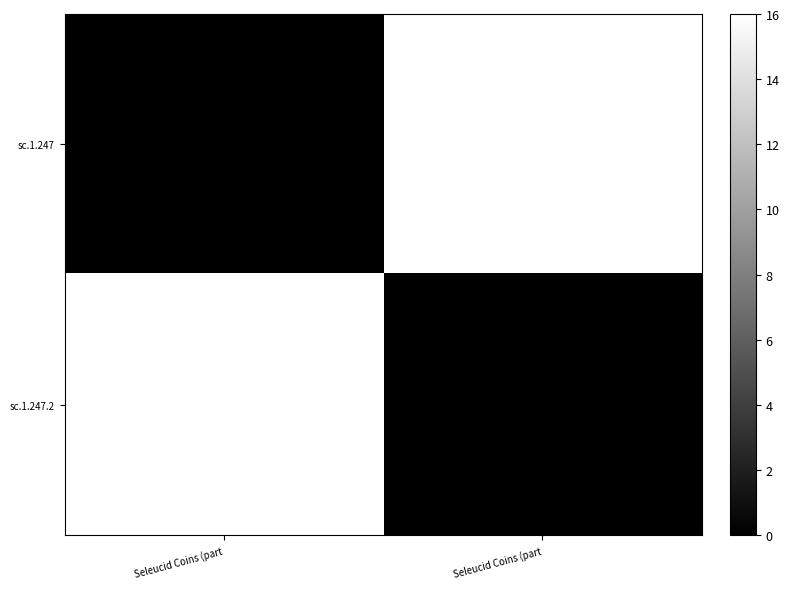

Rank the series at Seleucid Coins (part from lowest to highest value.

sc.1.247, sc.1.247.2